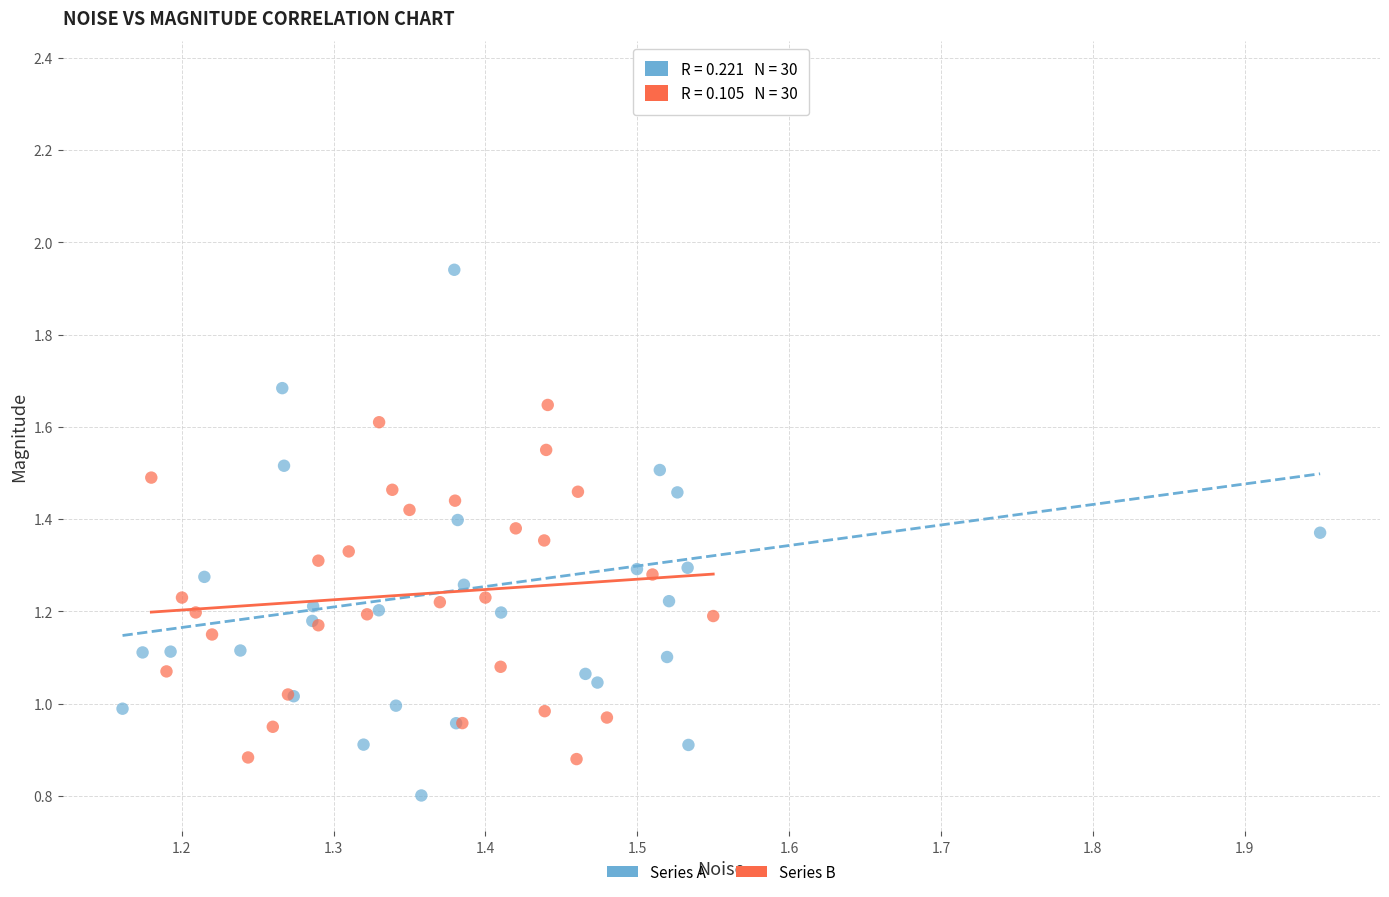

Which series has the largest Y range (max minus min)?

Series A